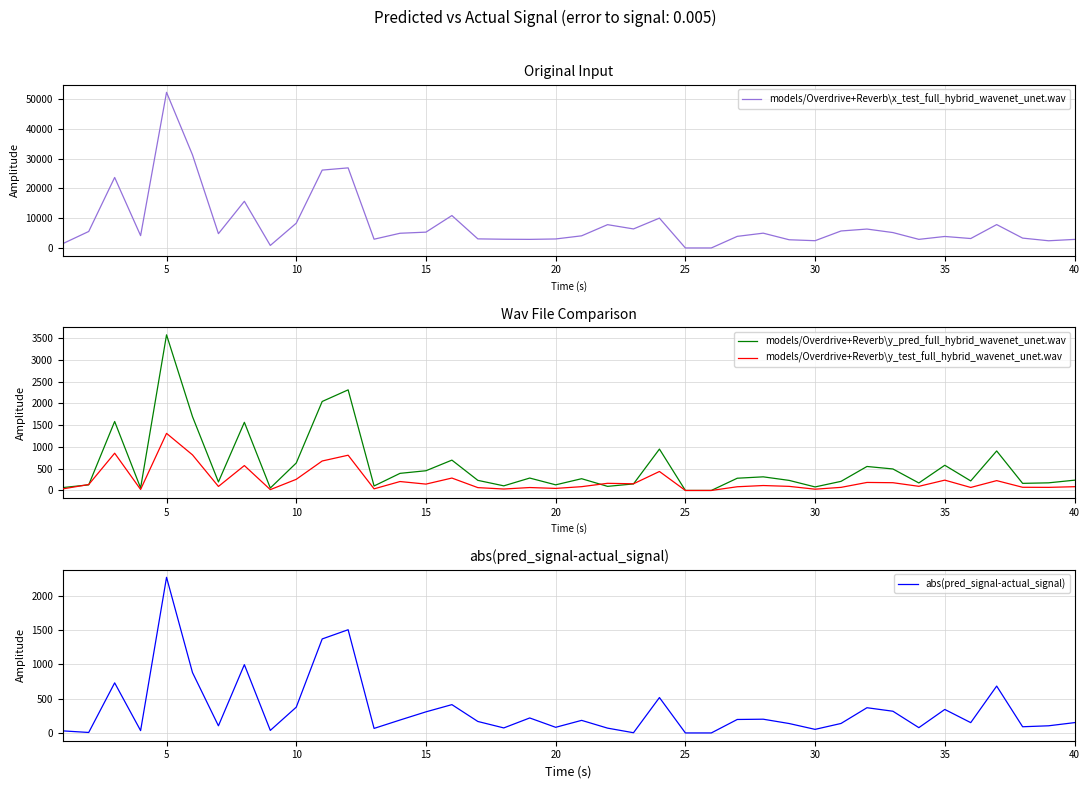

The value of models/Overdrive+Reverb\x_test_full_hybrid_wavenet_unet.wav at 20 is 3018. True or false?

True